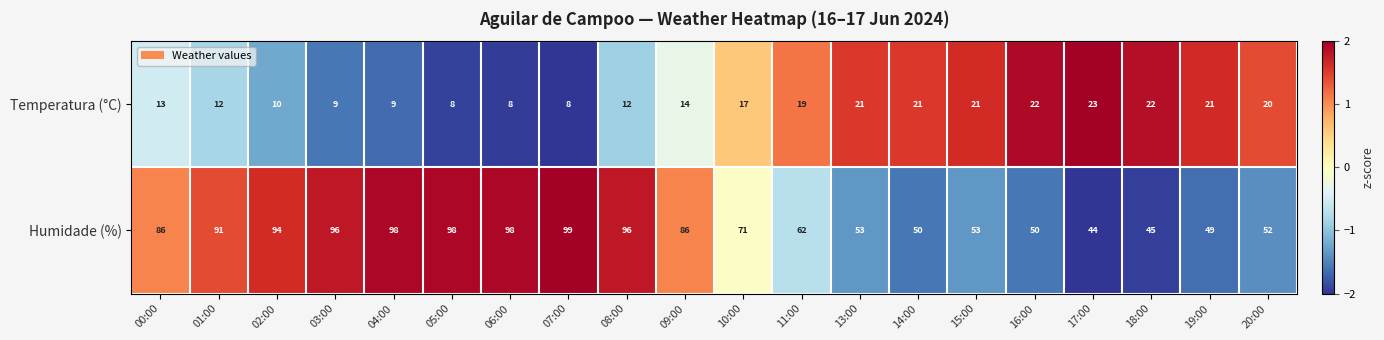

What is the maximum value shown in the chart?

99